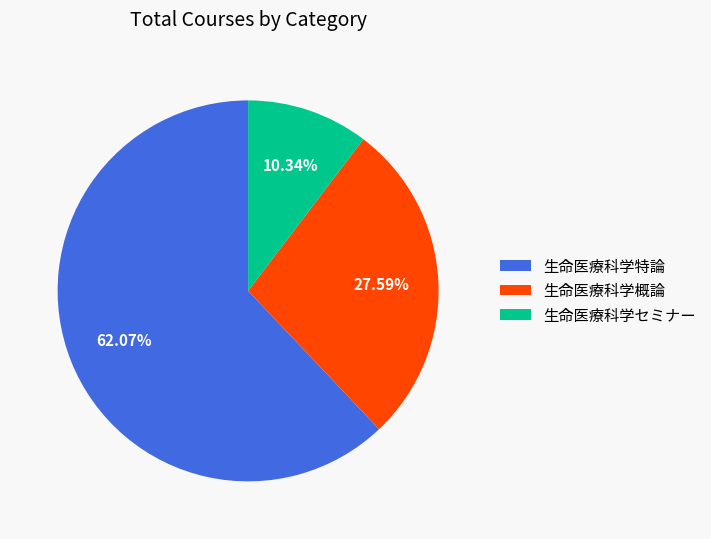

The 生命医療科学特論 slice represents 62% of the pie. True or false?

True